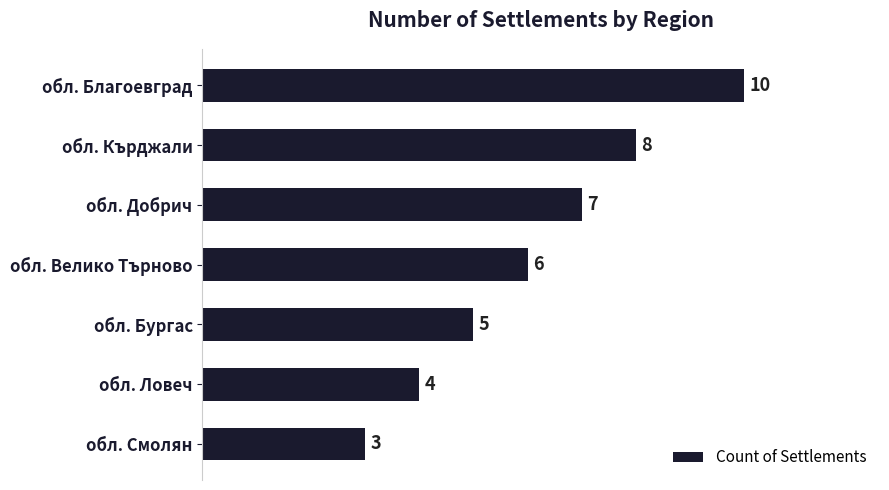

What is the difference between the values at обл. Благоевград and обл. Смолян?

7